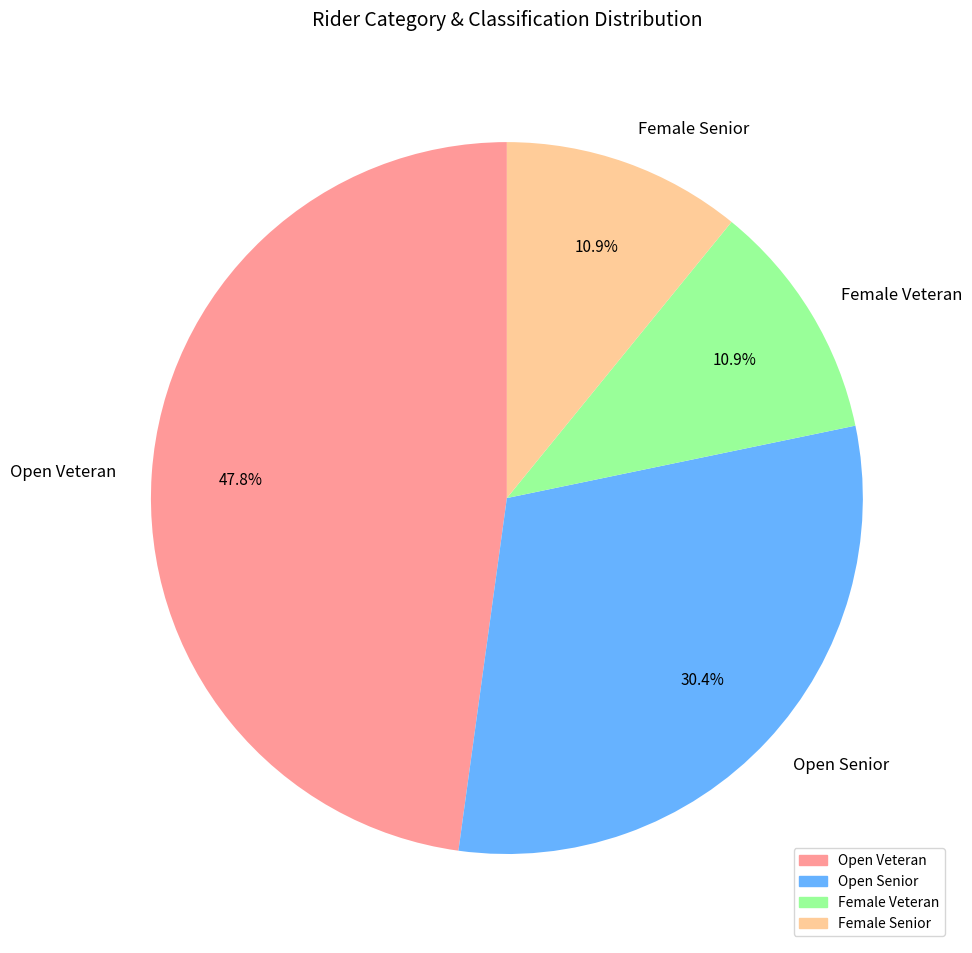

What is the total percentage of Female Veteran and Open Veteran?

58.7%